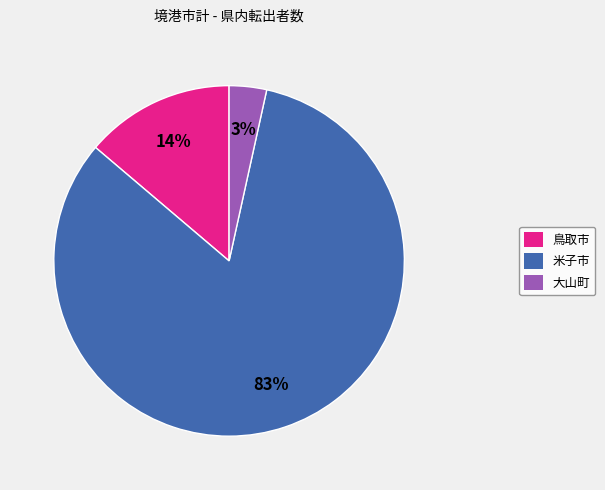

Combined, do 鳥取市 and 米子市 account for over 50%?

Yes